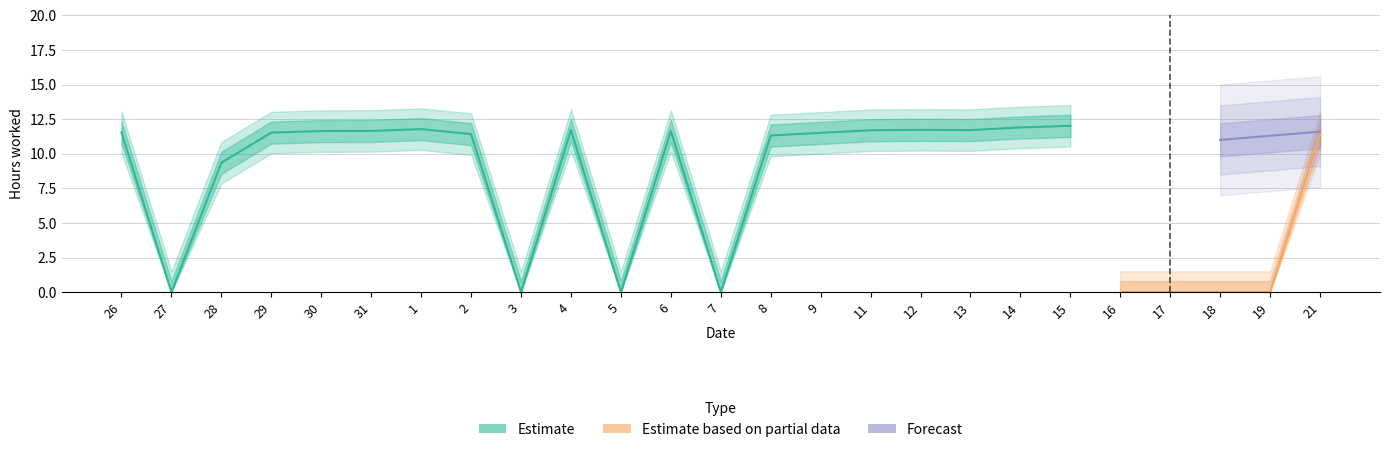

Which series has the largest total across all categories?

Estimate